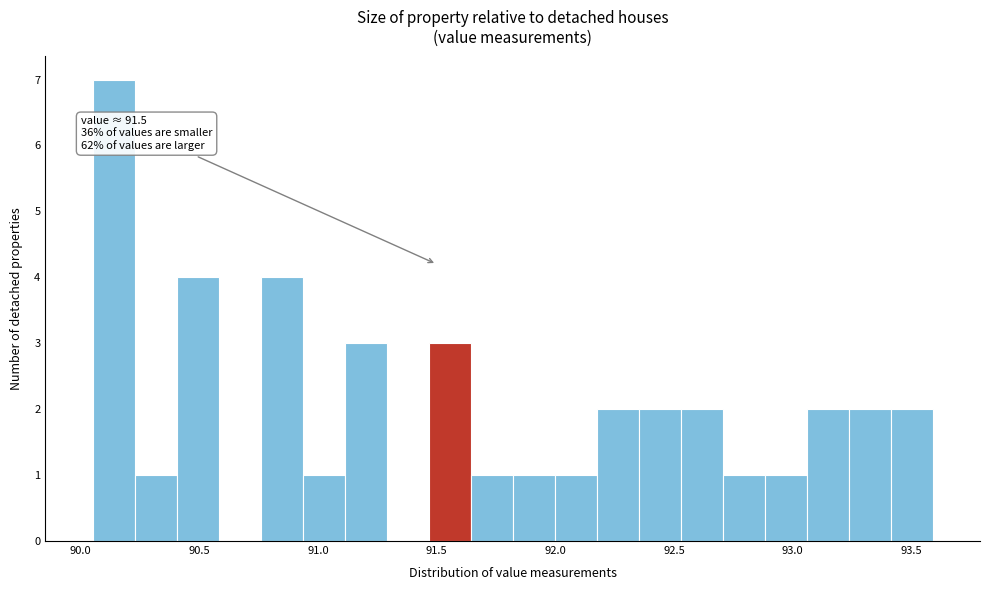

Read against the x-axis, roughly where is the centre of the tallest bar?

90.15